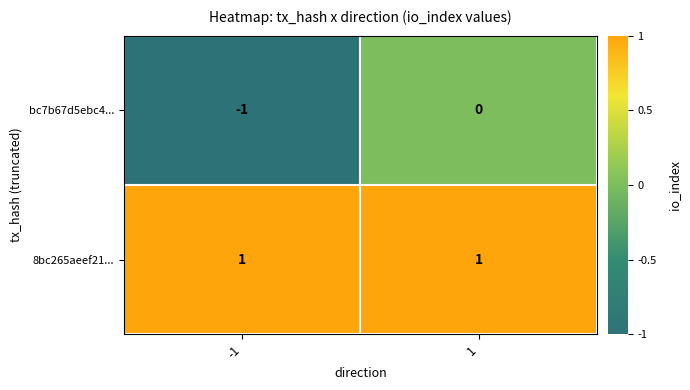

Reading left to right, what are all the values shown in this chart?

bc7b67d5ebc4...: -1	0
8bc265aeef21...: 1	1